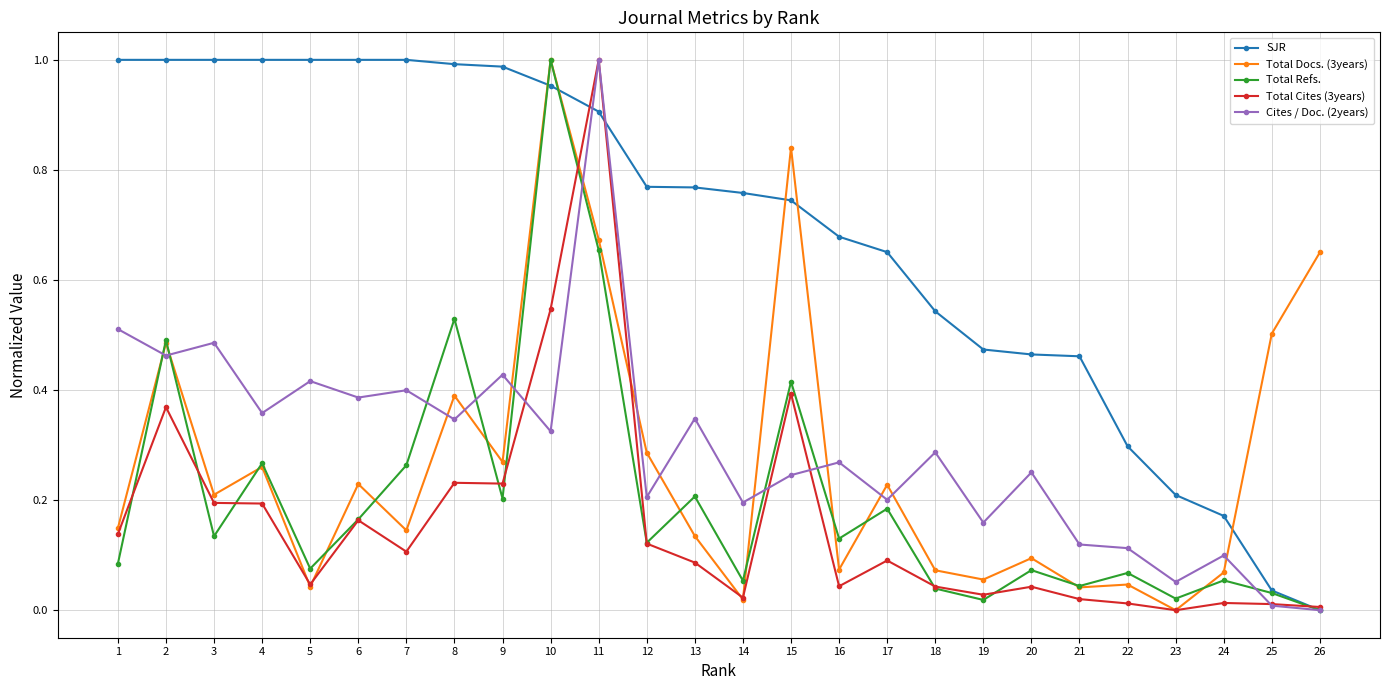

True or false: Total Docs. (3years) and Cites / Doc. (2years) intersect in this chart.

True